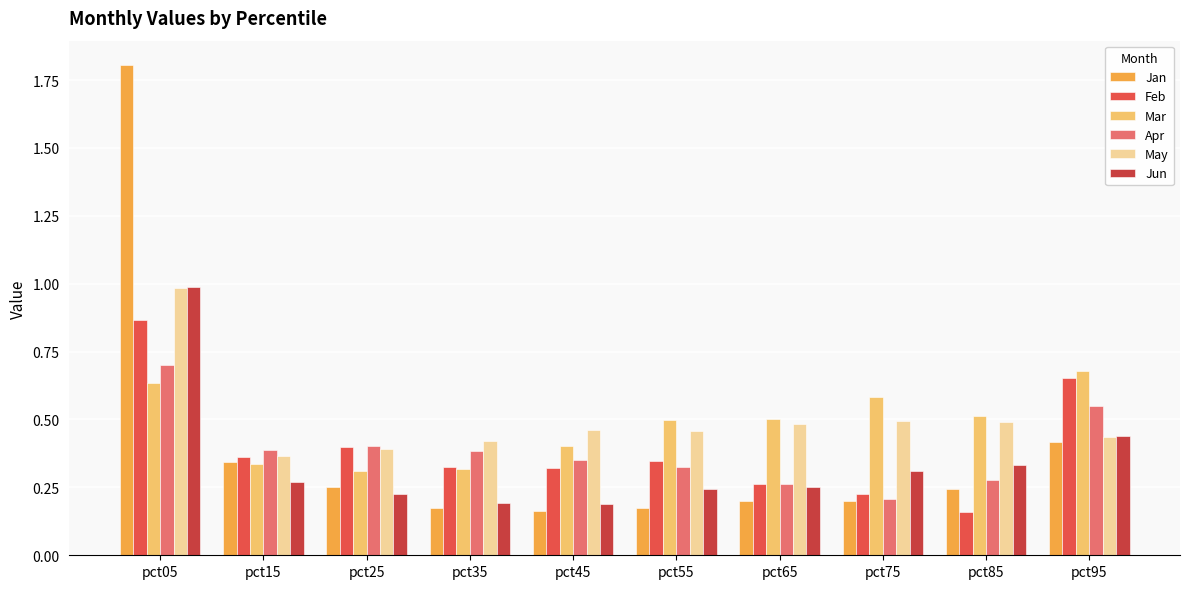

Reading left to right, transcribe all the data shown in this chart.

Jan: 1.8	0.3	0.3	0.2	0.2	0.2	0.2	0.2	0.2	0.4
Feb: 0.9	0.4	0.4	0.3	0.3	0.3	0.3	0.2	0.2	0.7
Mar: 0.6	0.3	0.3	0.3	0.4	0.5	0.5	0.6	0.5	0.7
Apr: 0.7	0.4	0.4	0.4	0.3	0.3	0.3	0.2	0.3	0.6
May: 1.0	0.4	0.4	0.4	0.5	0.5	0.5	0.5	0.5	0.4
Jun: 1.0	0.3	0.2	0.2	0.2	0.2	0.3	0.3	0.3	0.4